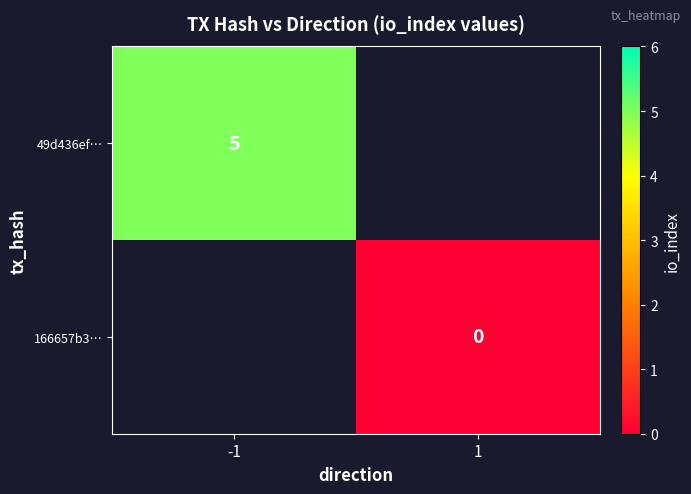

Is it true that 49d436ef… equals 5 at -1?

True